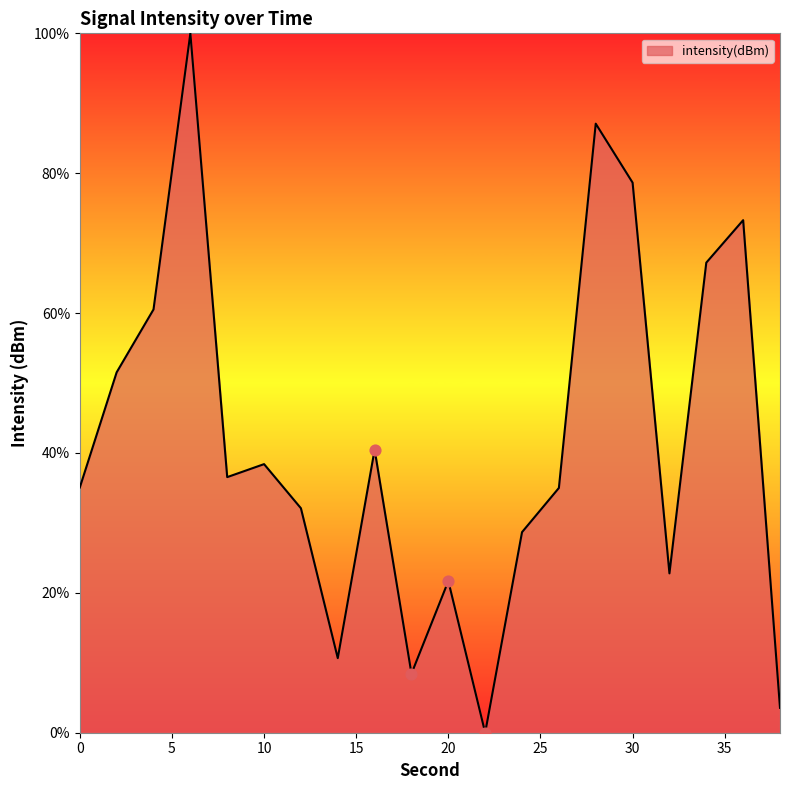

What is the maximum value shown in the chart?

100.0